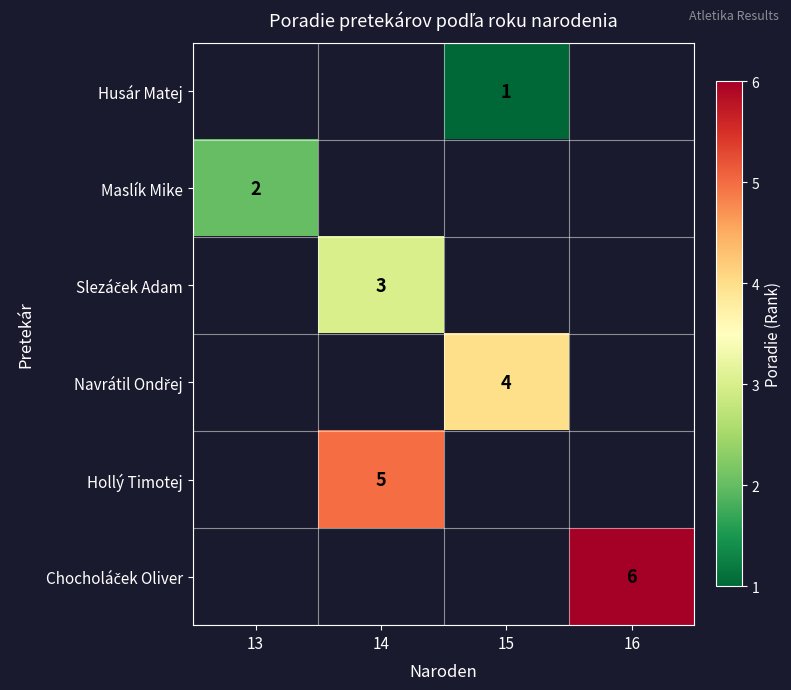

The value of Maslík Mike at 13 is 2. True or false?

True